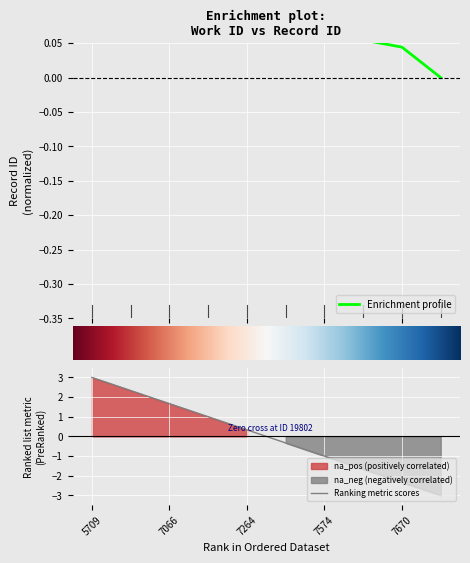

What is the maximum value for Ranking metric scores?

3.0